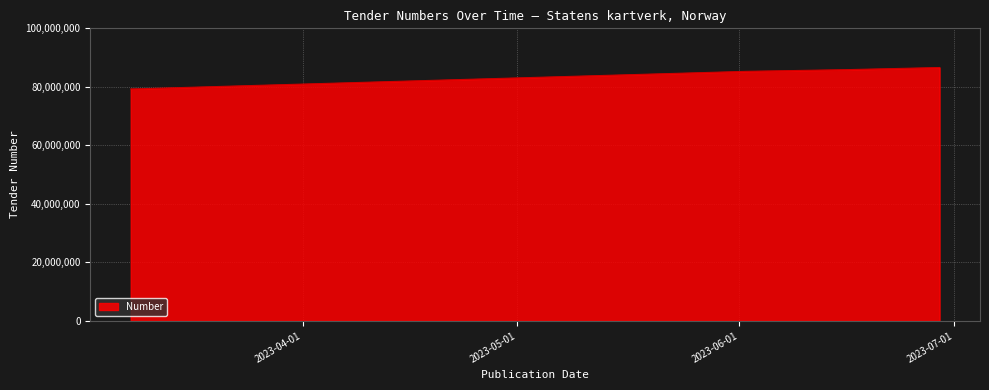

What is the maximum value shown in the chart?

86601326